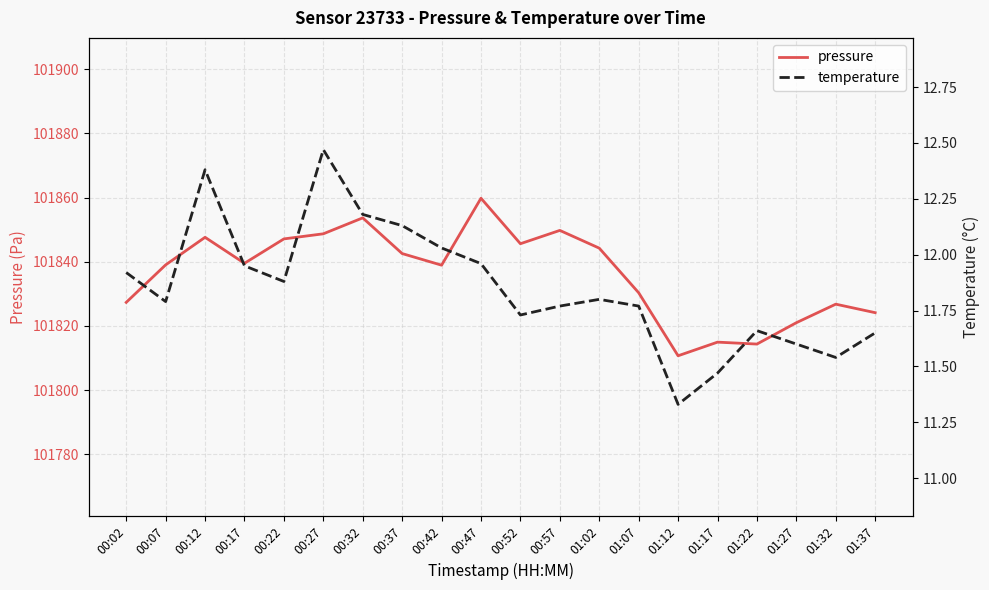

Which series has the widest spread of values?

pressure